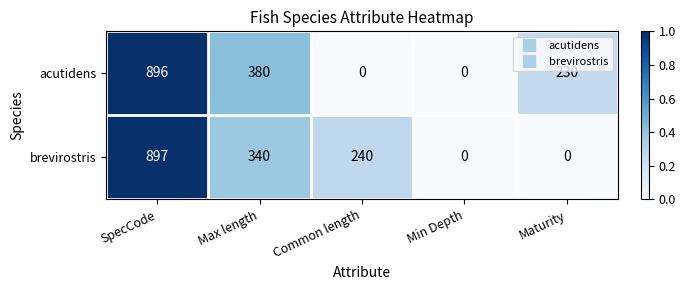

How many data points does each series have?

5